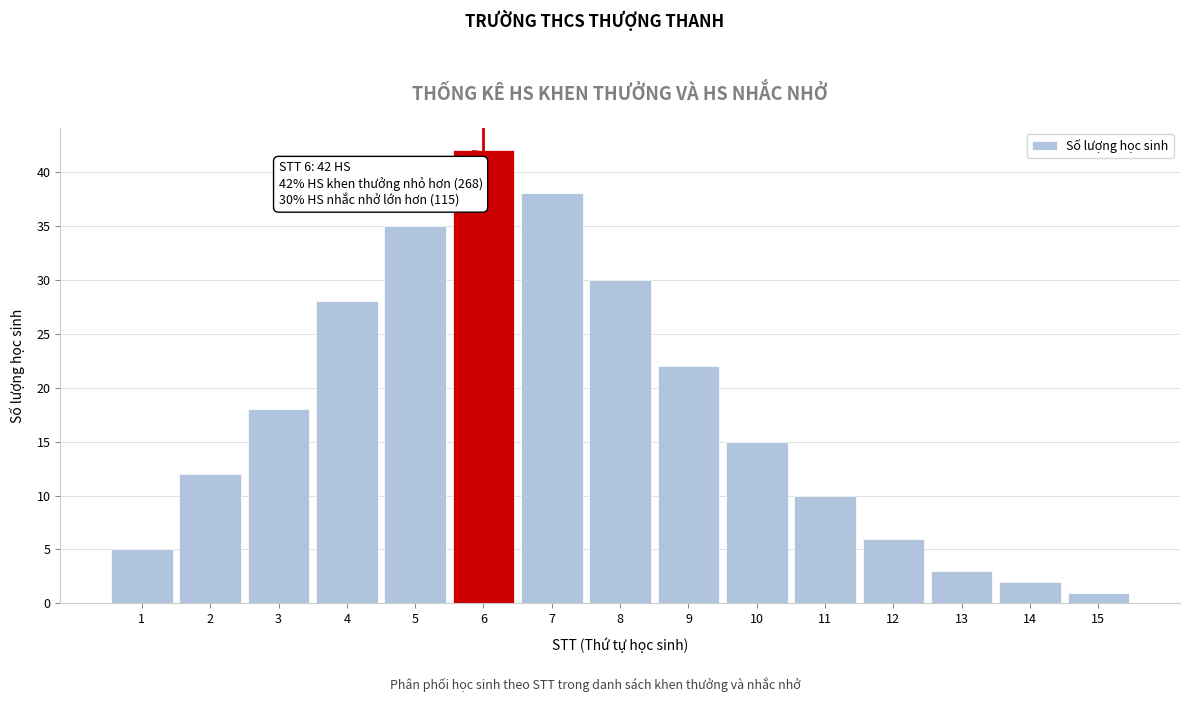

Reading left to right, extract all data points from this chart.

1=5	2=12	3=18	4=28	5=35	6=42	7=38	8=30	9=22	10=15	11=10	12=6	13=3	14=2	15=1